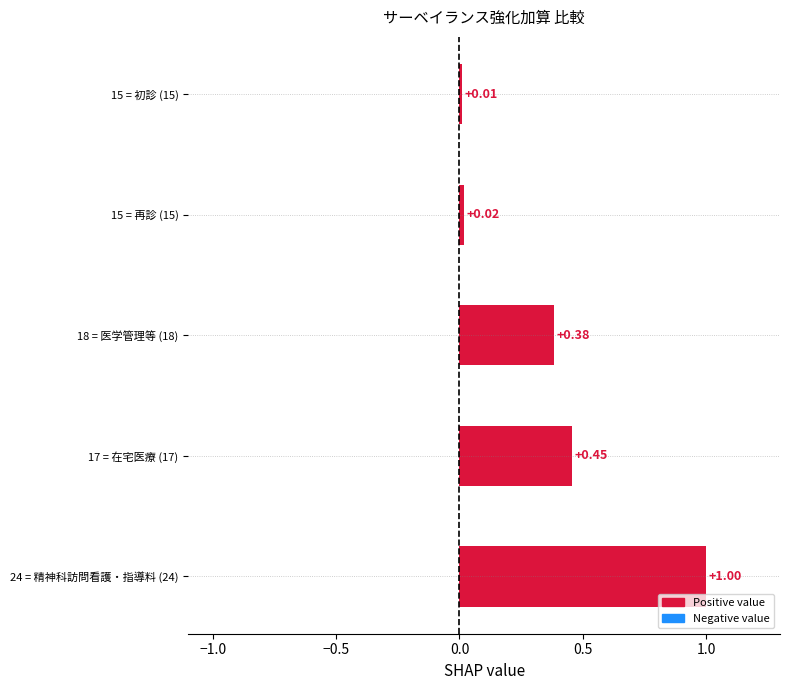

Between 17 = 在宅医療 (17) and 18 = 医学管理等 (18), which is larger?

17 = 在宅医療 (17)